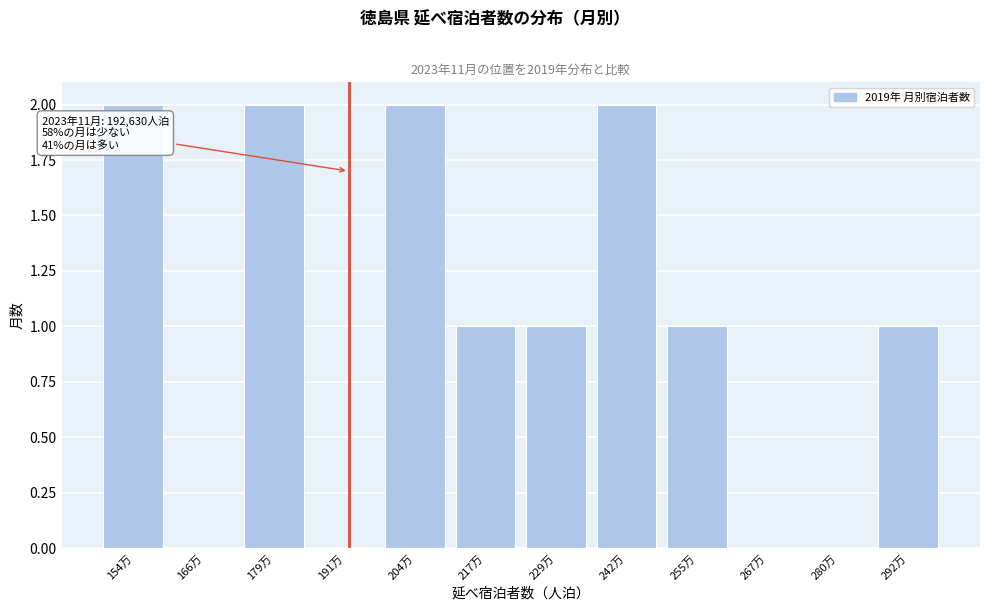

Reading left to right, transcribe all the data shown in this chart.

154万=2	166万=0	179万=2	191万=0	204万=2	217万=1	229万=1	242万=2	255万=1	267万=0	280万=0	292万=1